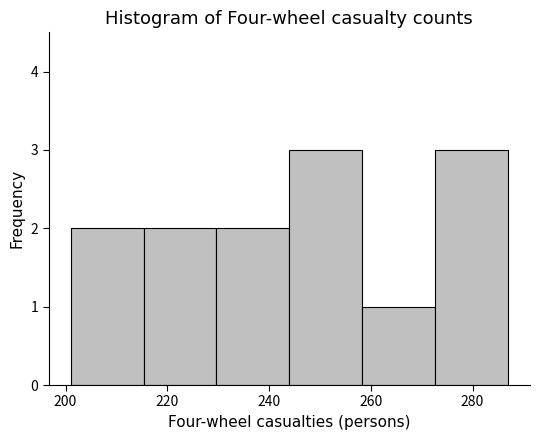

Reading left to right, transcribe this chart: for each bar, give the range it covers on the x-axis and its height. Neither the bar edges nor the heights are printed on the chart, so give them approximately, as read against the axes.

202 to 216: 2
216 to 230: 2
230 to 244: 2
244 to 258: 3
258 to 272: 1
272 to 288: 3